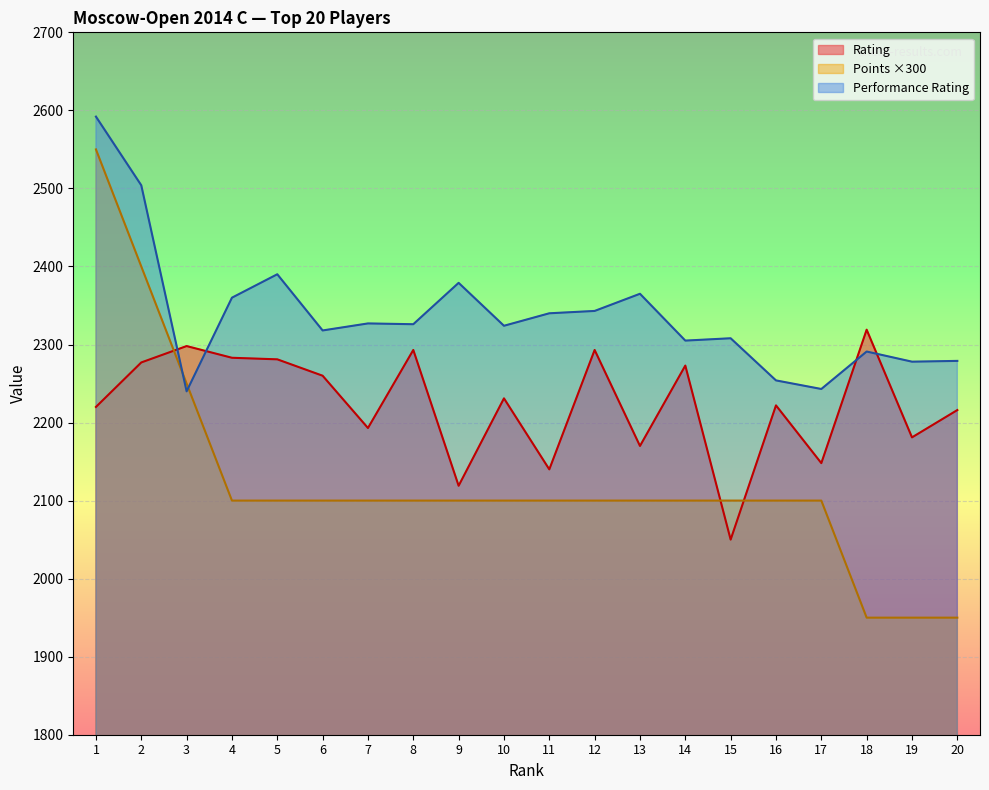

How many times do Rating and Points cross each other?

3